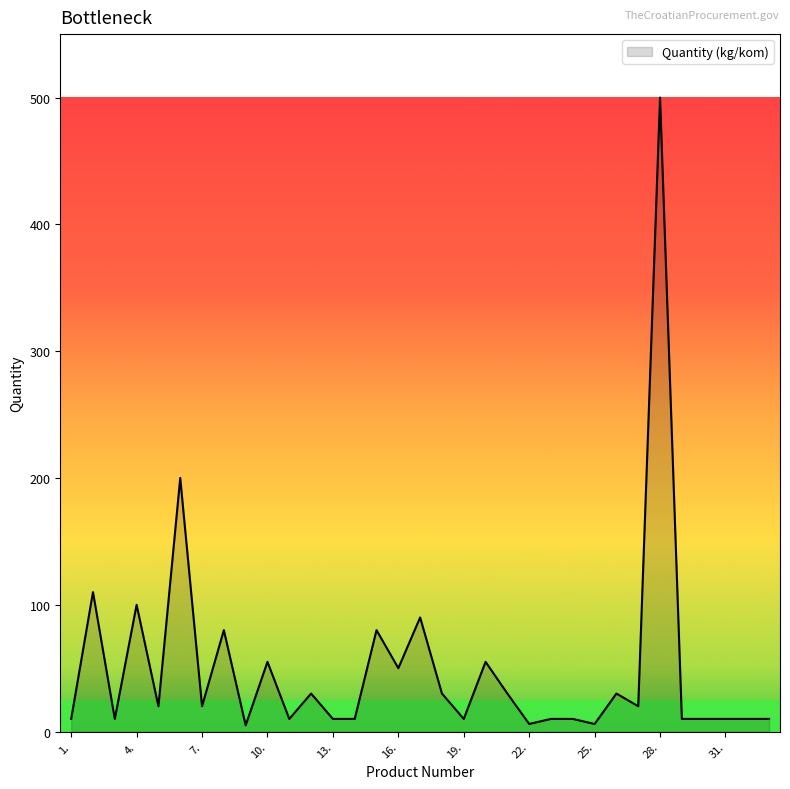

What is the maximum value shown in the chart?

500